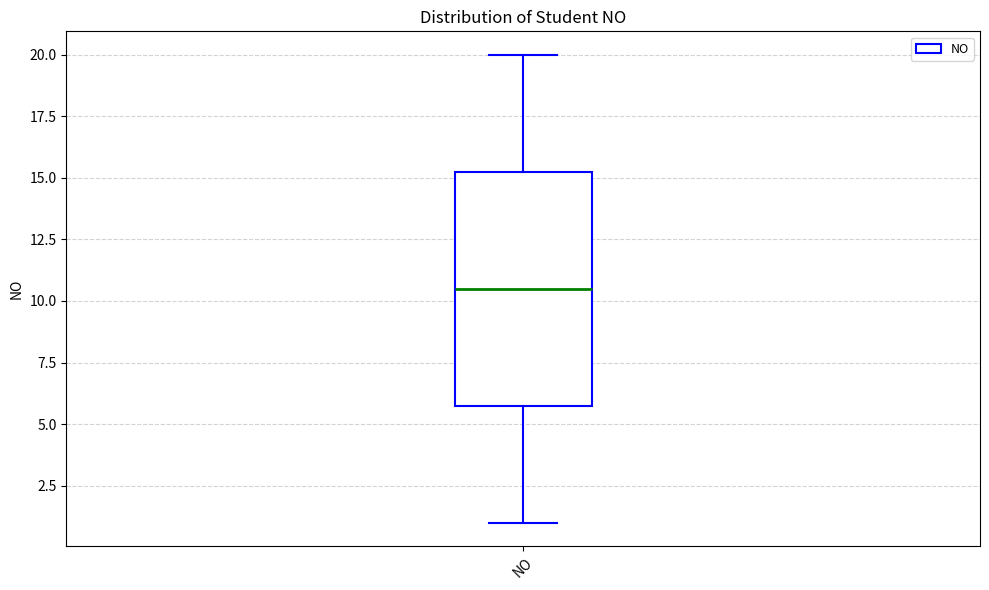

Where is the lower edge of the box for NO on the y-axis? The values are not printed on the chart, so give them approximately, as read against the axis.

6.0